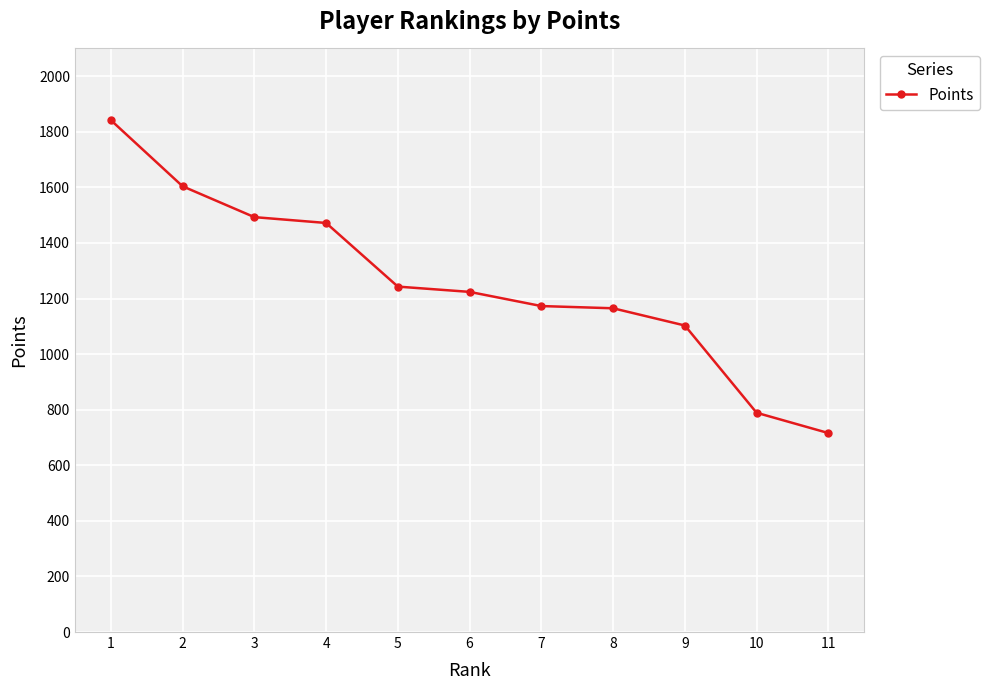

How many data points are less than 1224?

5